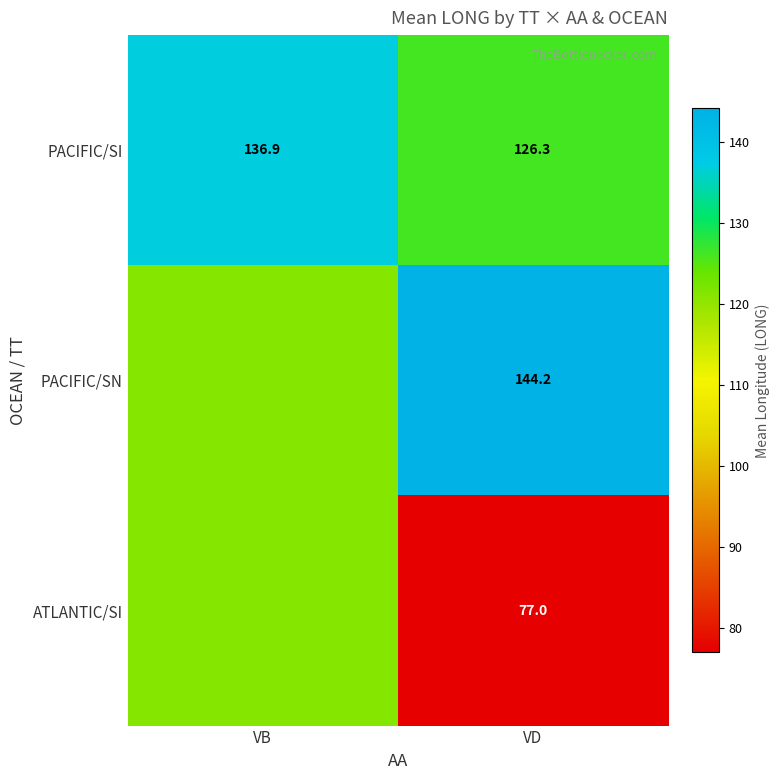

True or false: PACIFIC/SI has a value of 33.2 at VD.

False